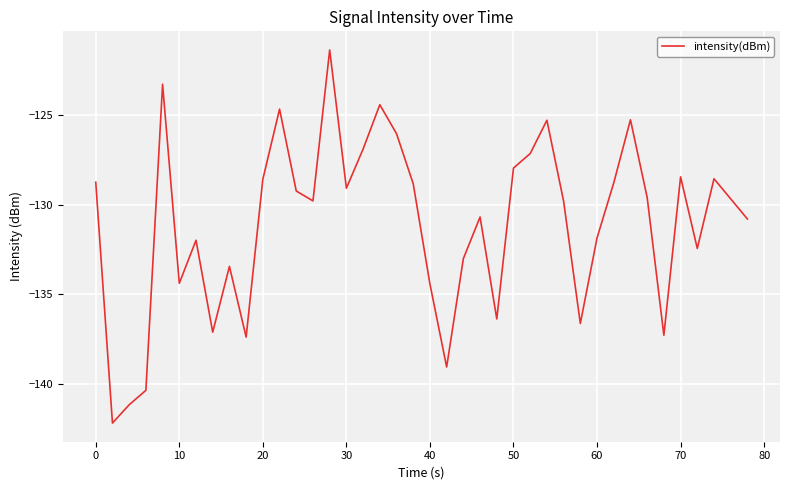

What is the minimum value shown in the chart?

-142.1